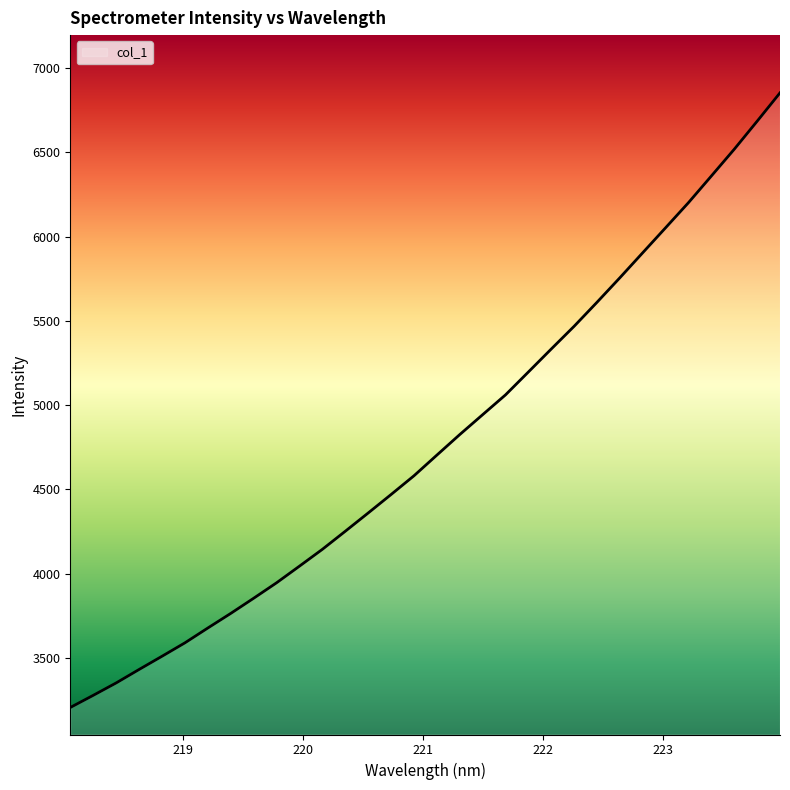

What is the maximum value shown in the chart?

6853.5